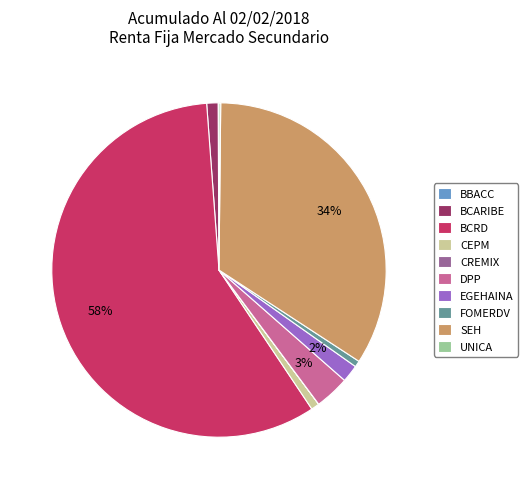

Is there any slice that represents more than half of the pie?

Yes